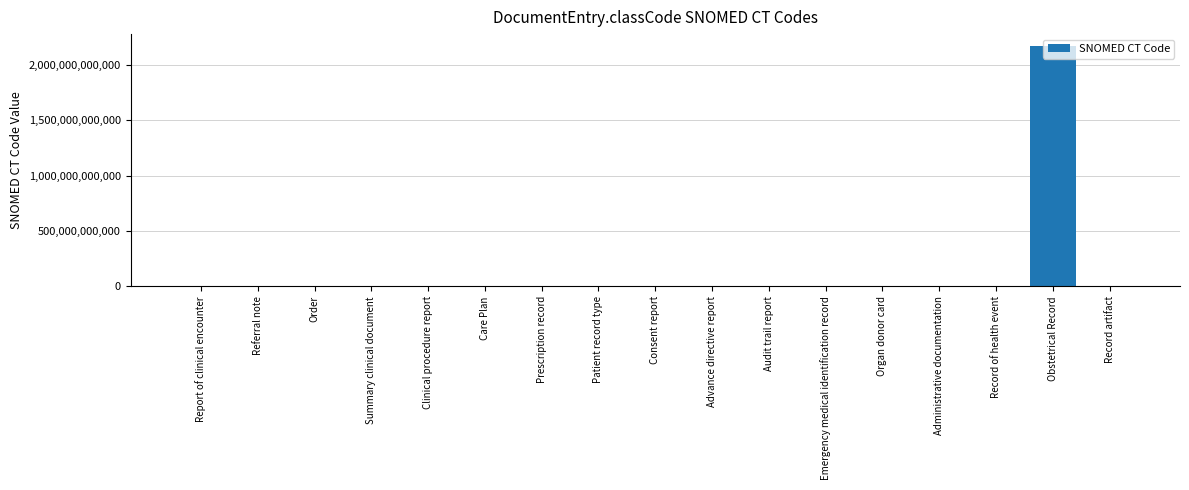

Approximately how many times larger is the value at Patient record type compared to Organ donor card?

0.2